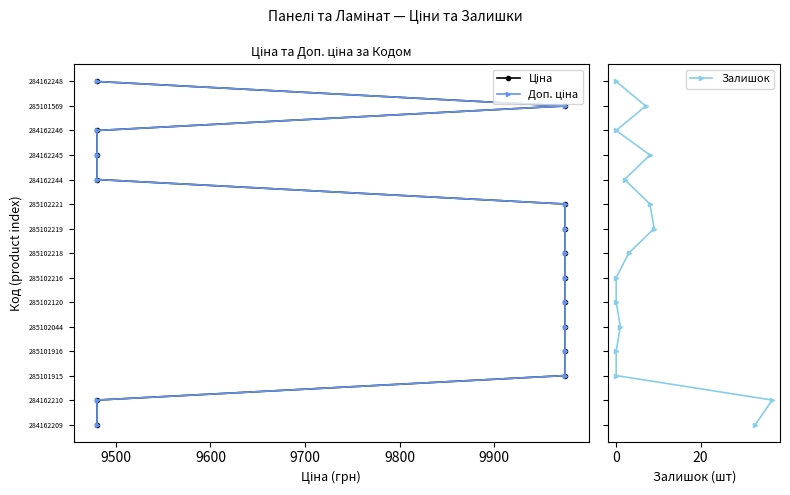

What is the approximate value of Ціна at 9800?

4